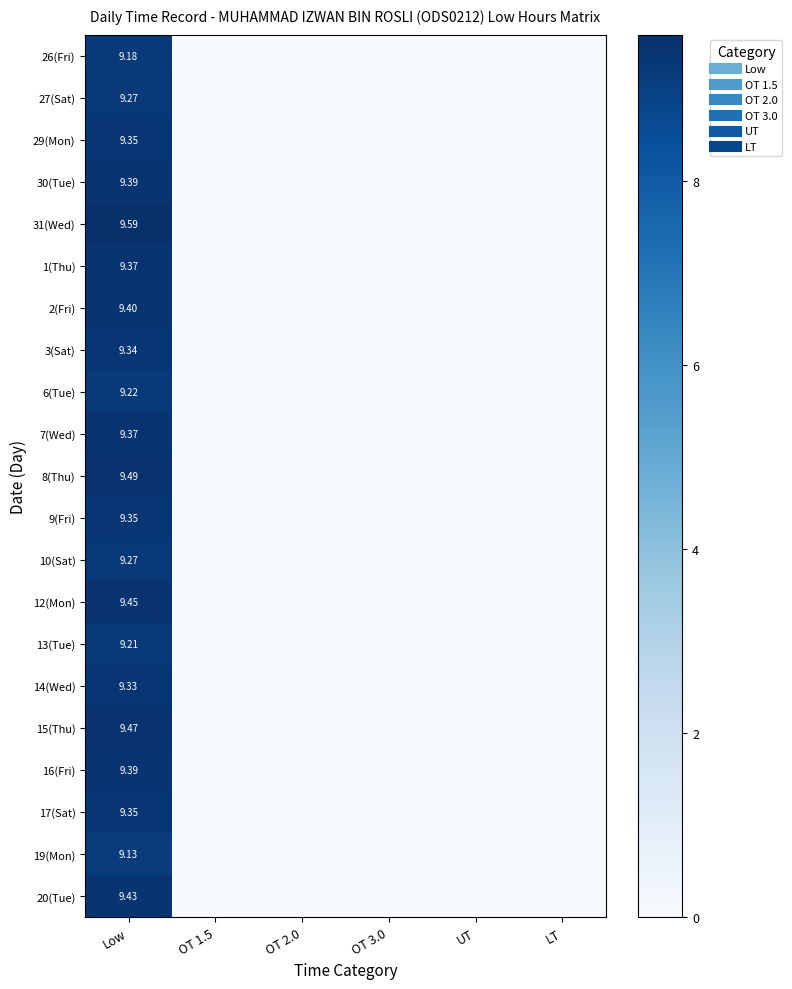

Rank the categories by 17(Sat) value from lowest to highest.

OT 1.5, OT 2.0, OT 3.0, UT, LT, Low